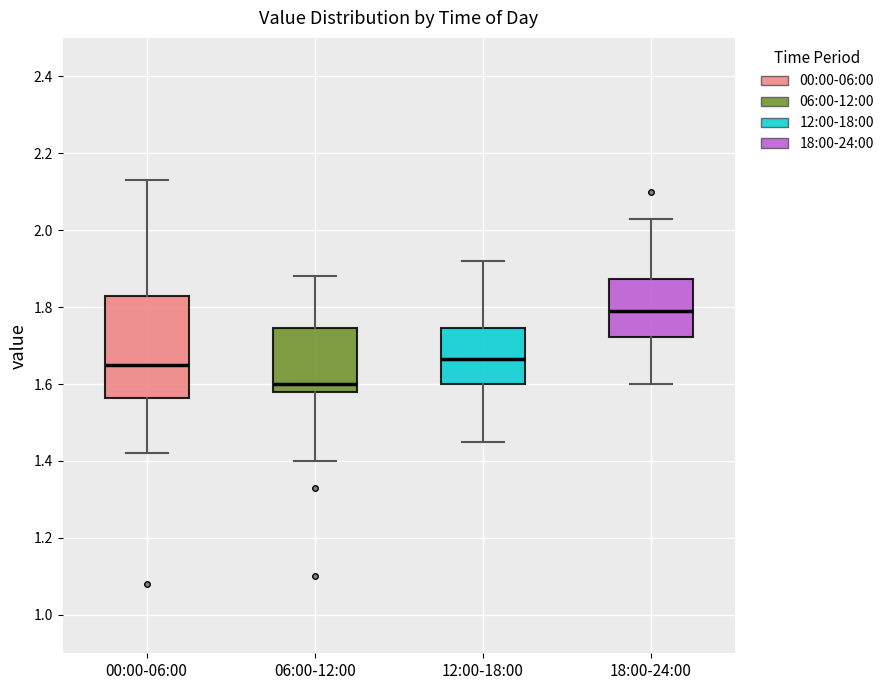

Which box has the lowest median line?

06:00-12:00